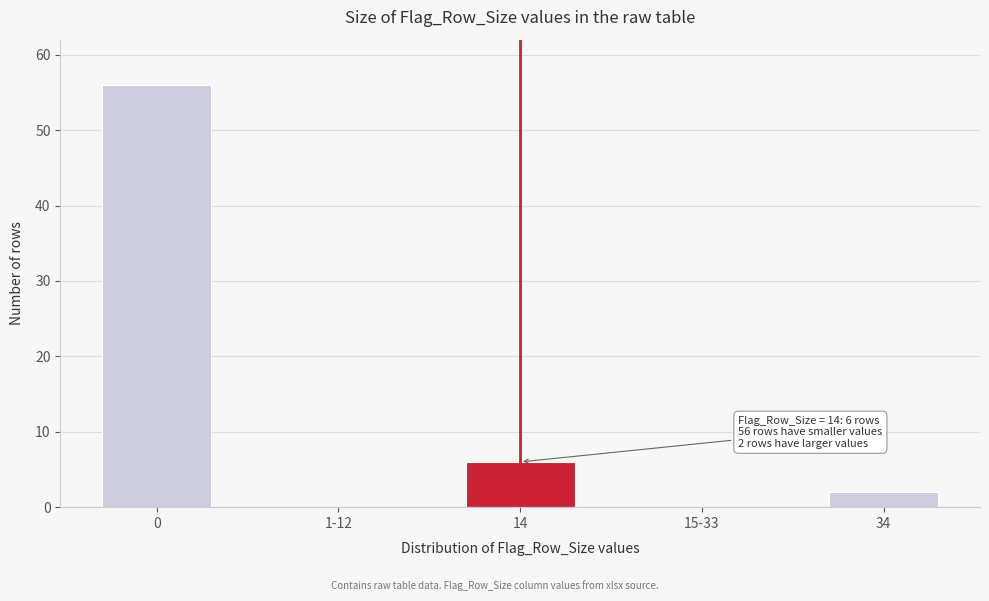

Reading left to right, extract all data points from this chart.

0=56	1-12=0	14=6	15-33=0	34=2